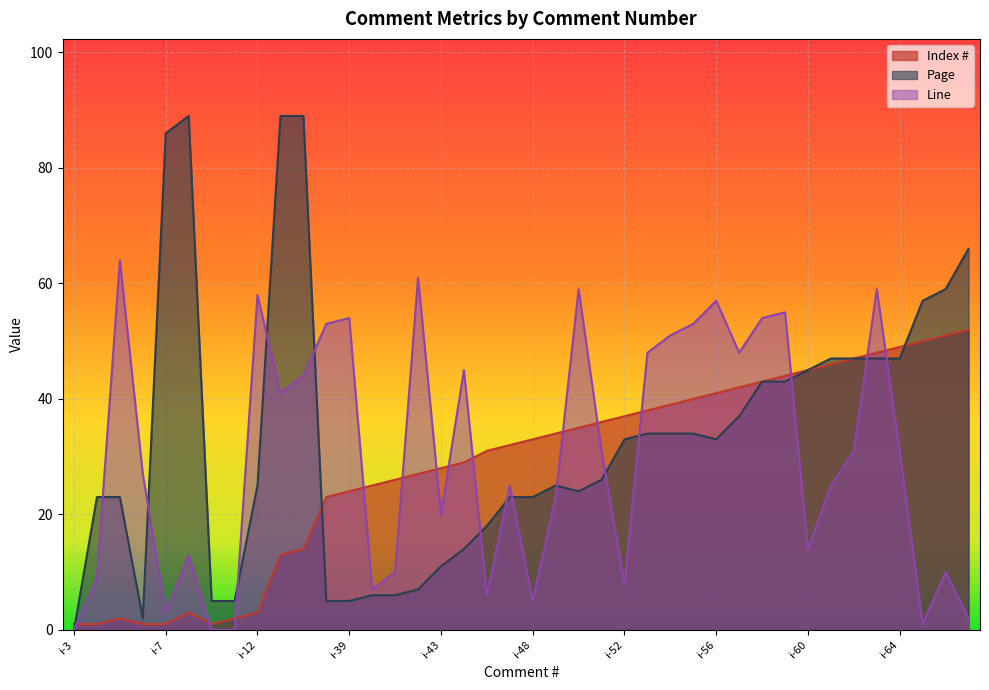

At which category does Line reach its first local peak?

i-5